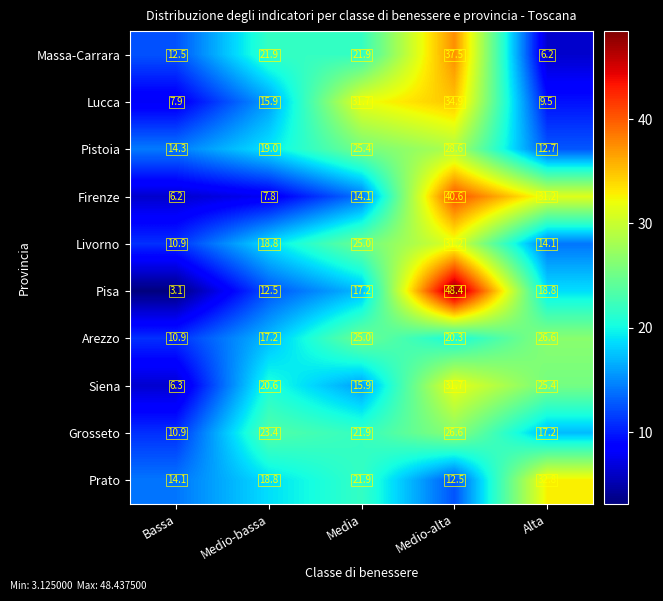

What is the spread (max minus min) of values at Bassa?

11.2